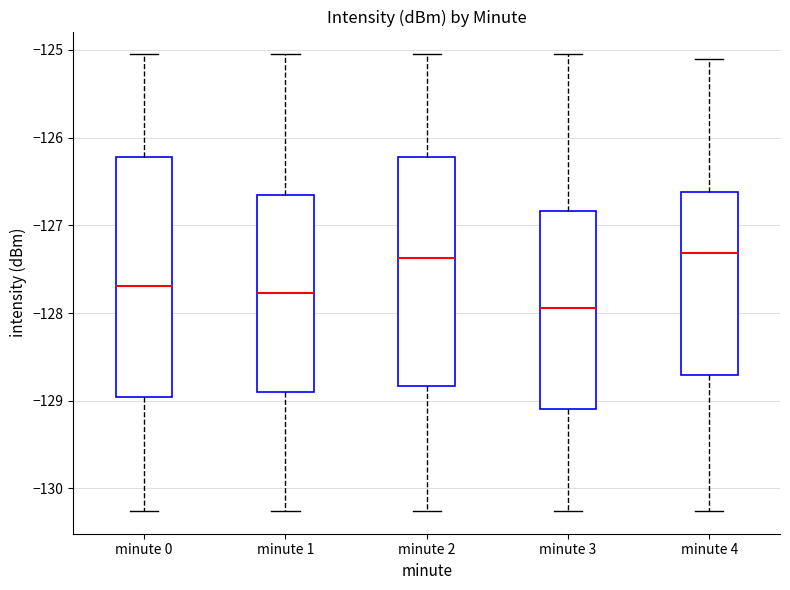

Which box is the tallest, from its lower edge to its upper edge?

minute 0